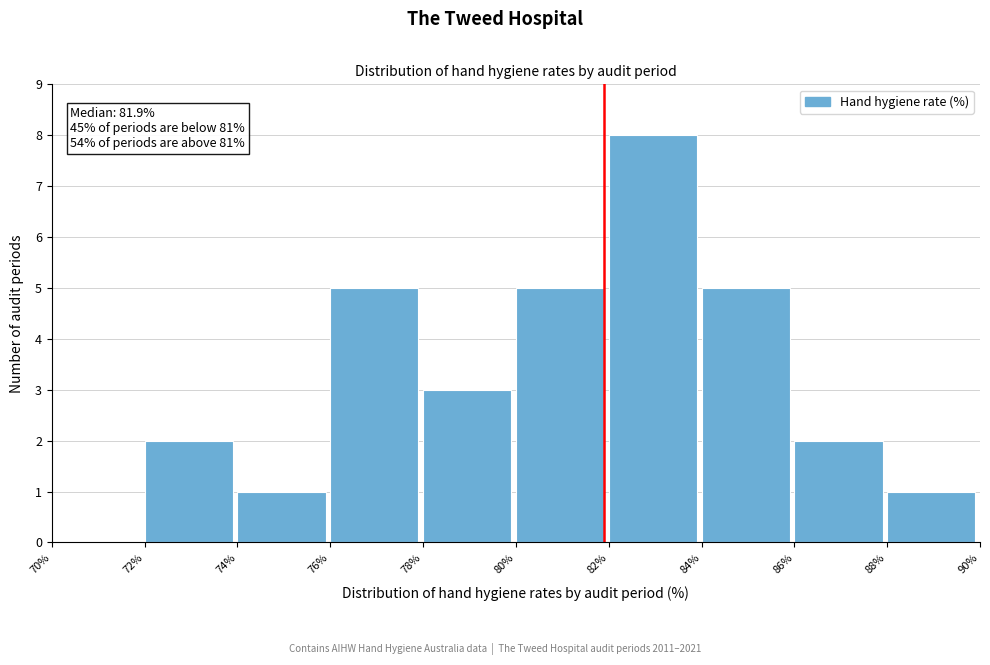

Which range on the x-axis has the tallest bar?

82% to 84%